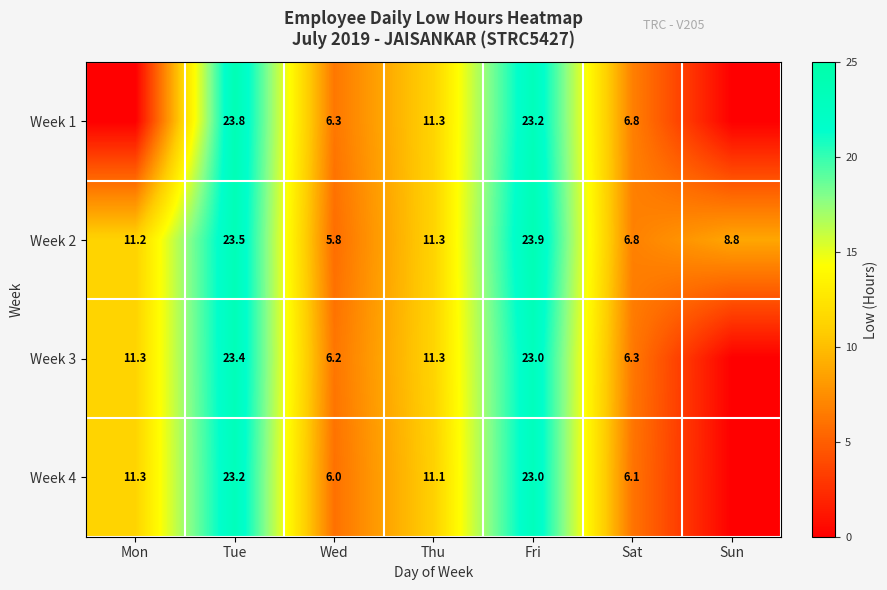

Which has a higher value, Thu or Tue?

Tue